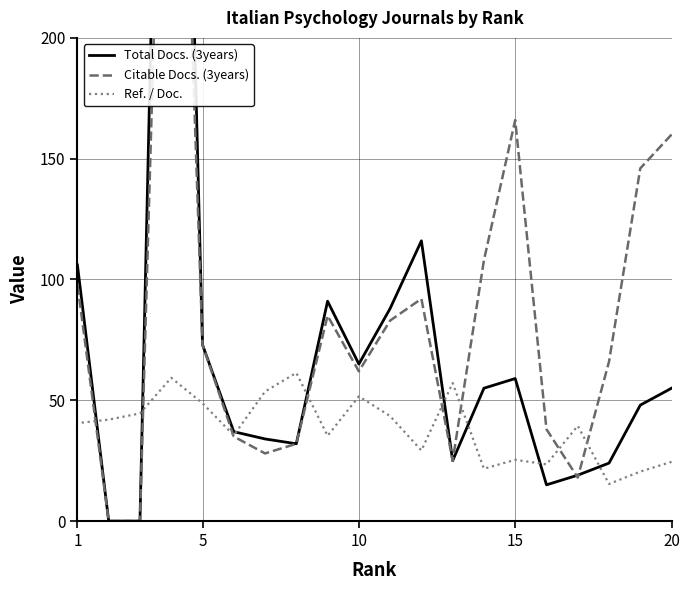

How many data points does each series have?

20